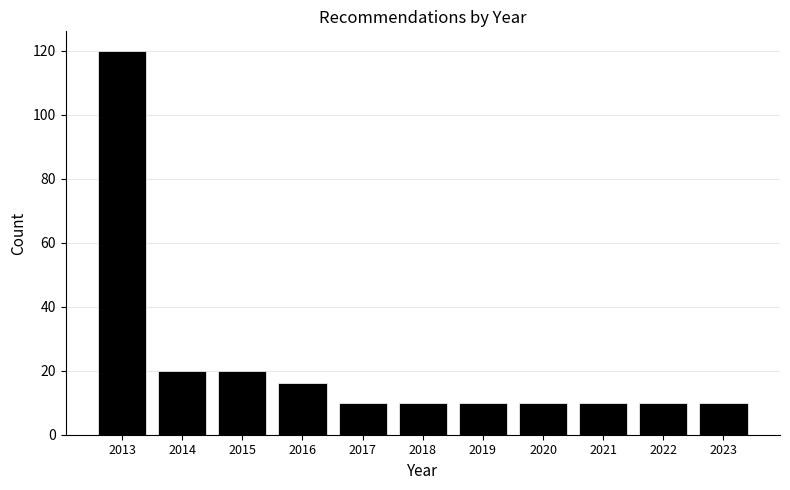

Reading left to right, what are all the values shown in this chart?

120	20	20	16	10	10	10	10	10	10	10